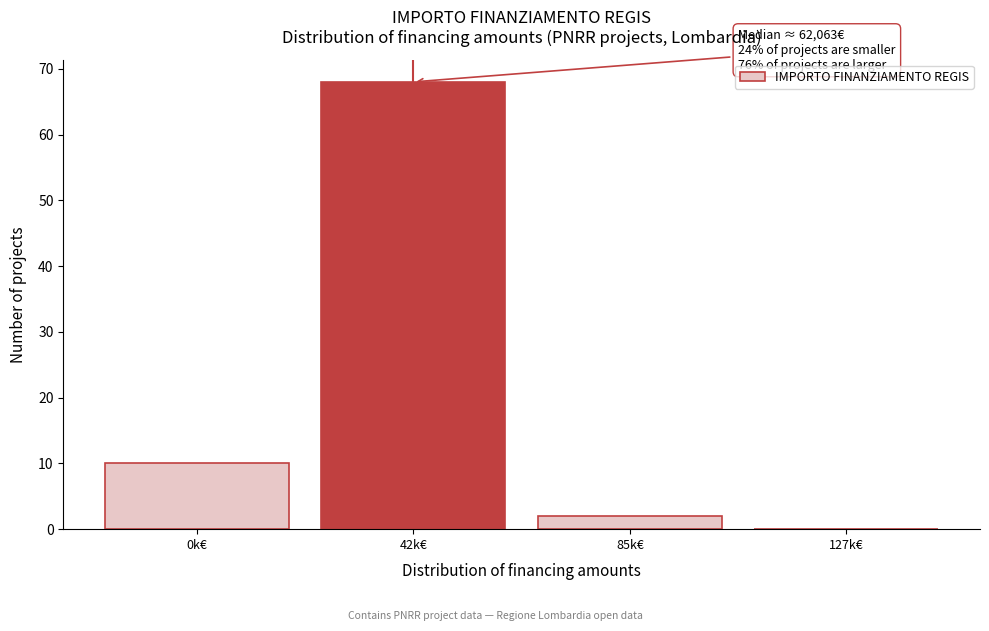

Reading right to left, list all the values displayed in this chart.

127k€=0	85k€=2	42k€=68	0k€=10